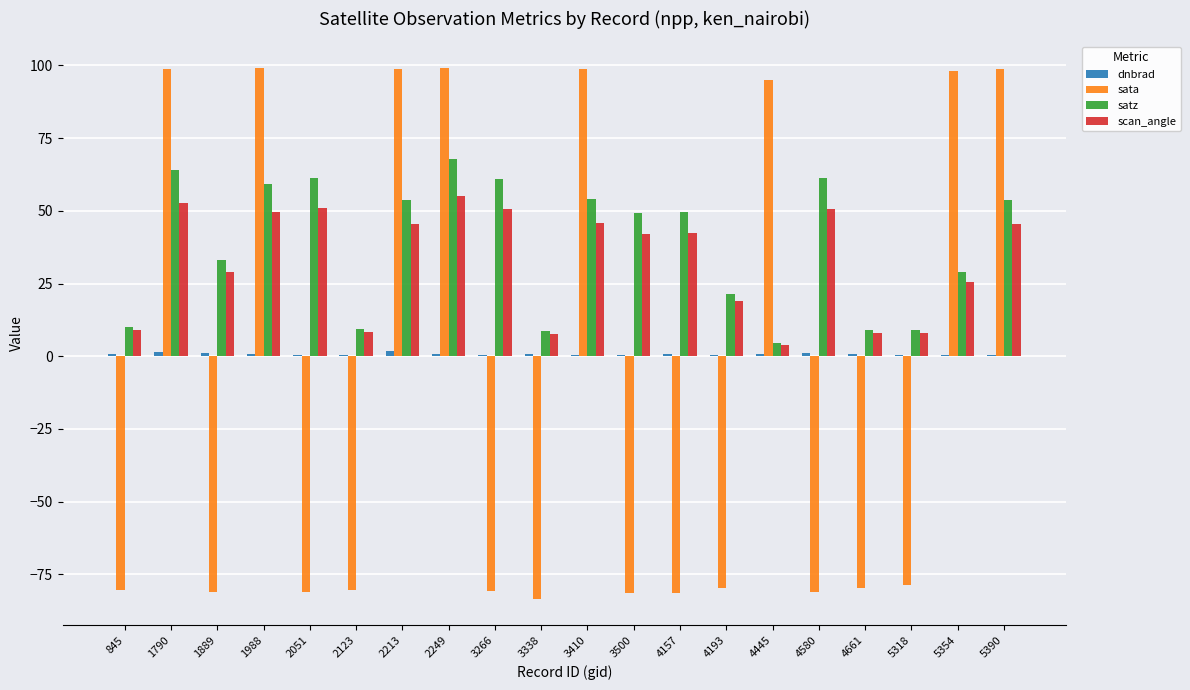

What is the spread (max minus min) of values at 4661?

88.6